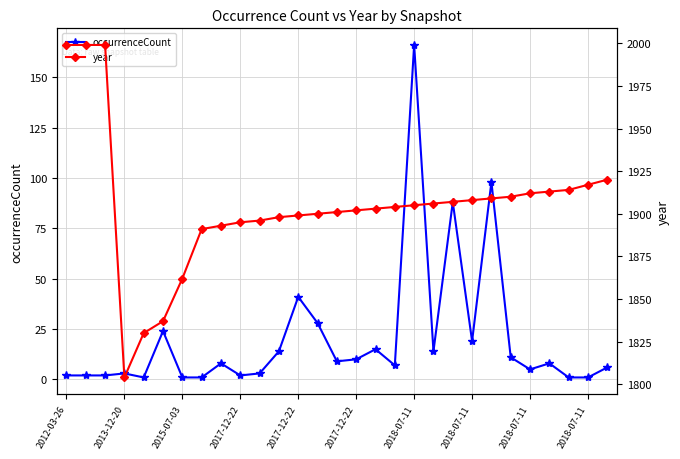

Rank the series at 23 from lowest to highest value.

occurrenceCount, year